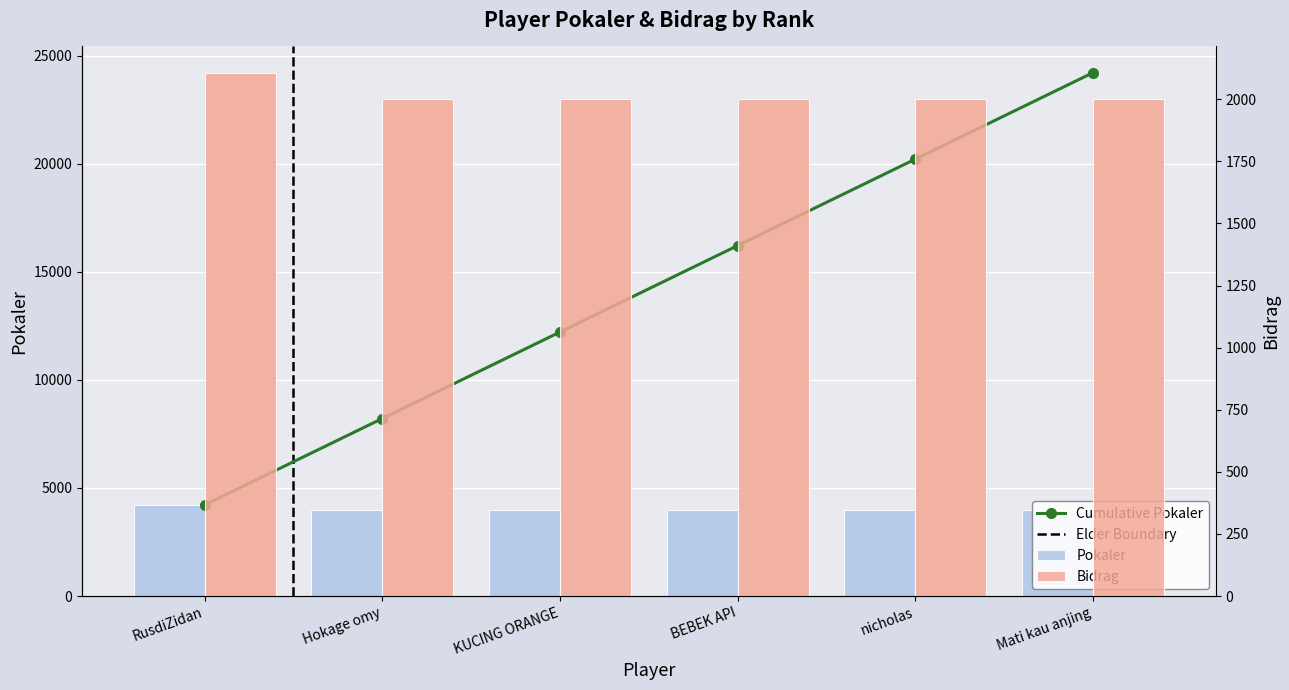

What is the difference between the maximum and minimum values in the Pokaler series?

213